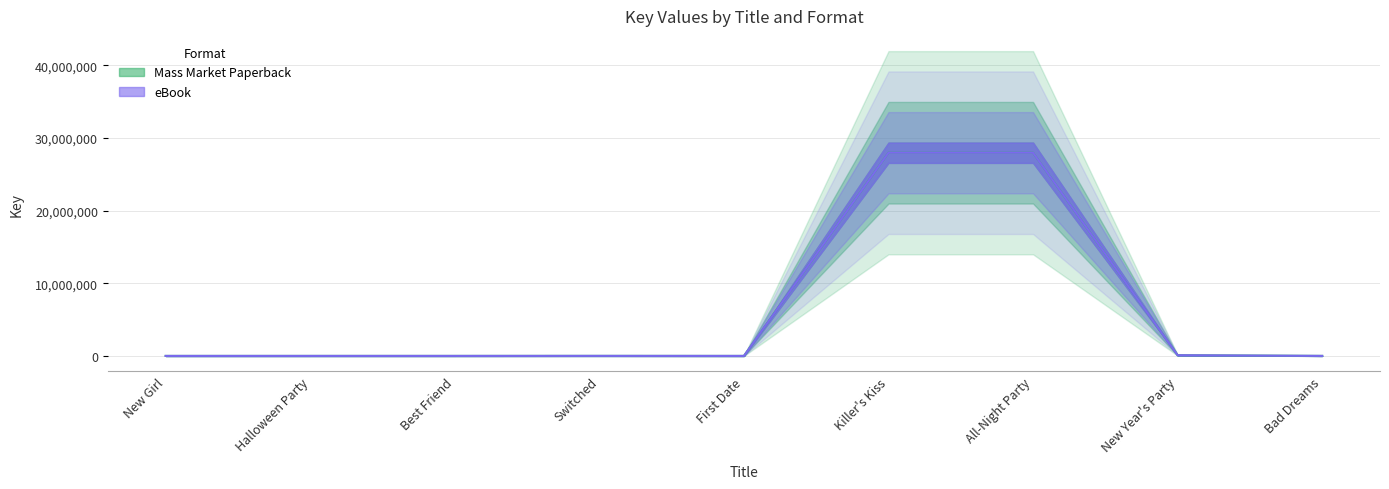

List the series in order of their peak value, lowest first.

Mass Market Paperback, eBook